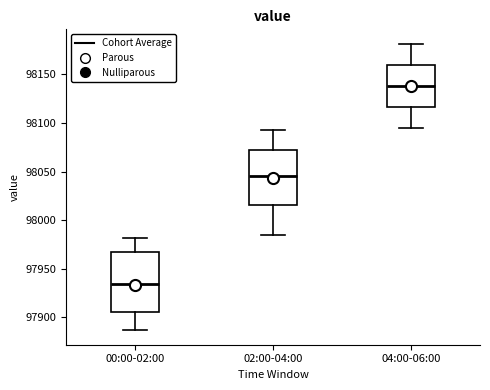

Reading left to right, read every box against the y-axis: the position of its median line, the range the box covers, and the ends of its whiskers. The values are not printed on the chart, so give them approximately, as read against the axis.

00:00-02:00: median 97935, box 97905 to 97965, whiskers 97885 to 97980
02:00-04:00: median 98045, box 98015 to 98070, whiskers 97985 to 98095
04:00-06:00: median 98140, box 98115 to 98160, whiskers 98095 to 98180